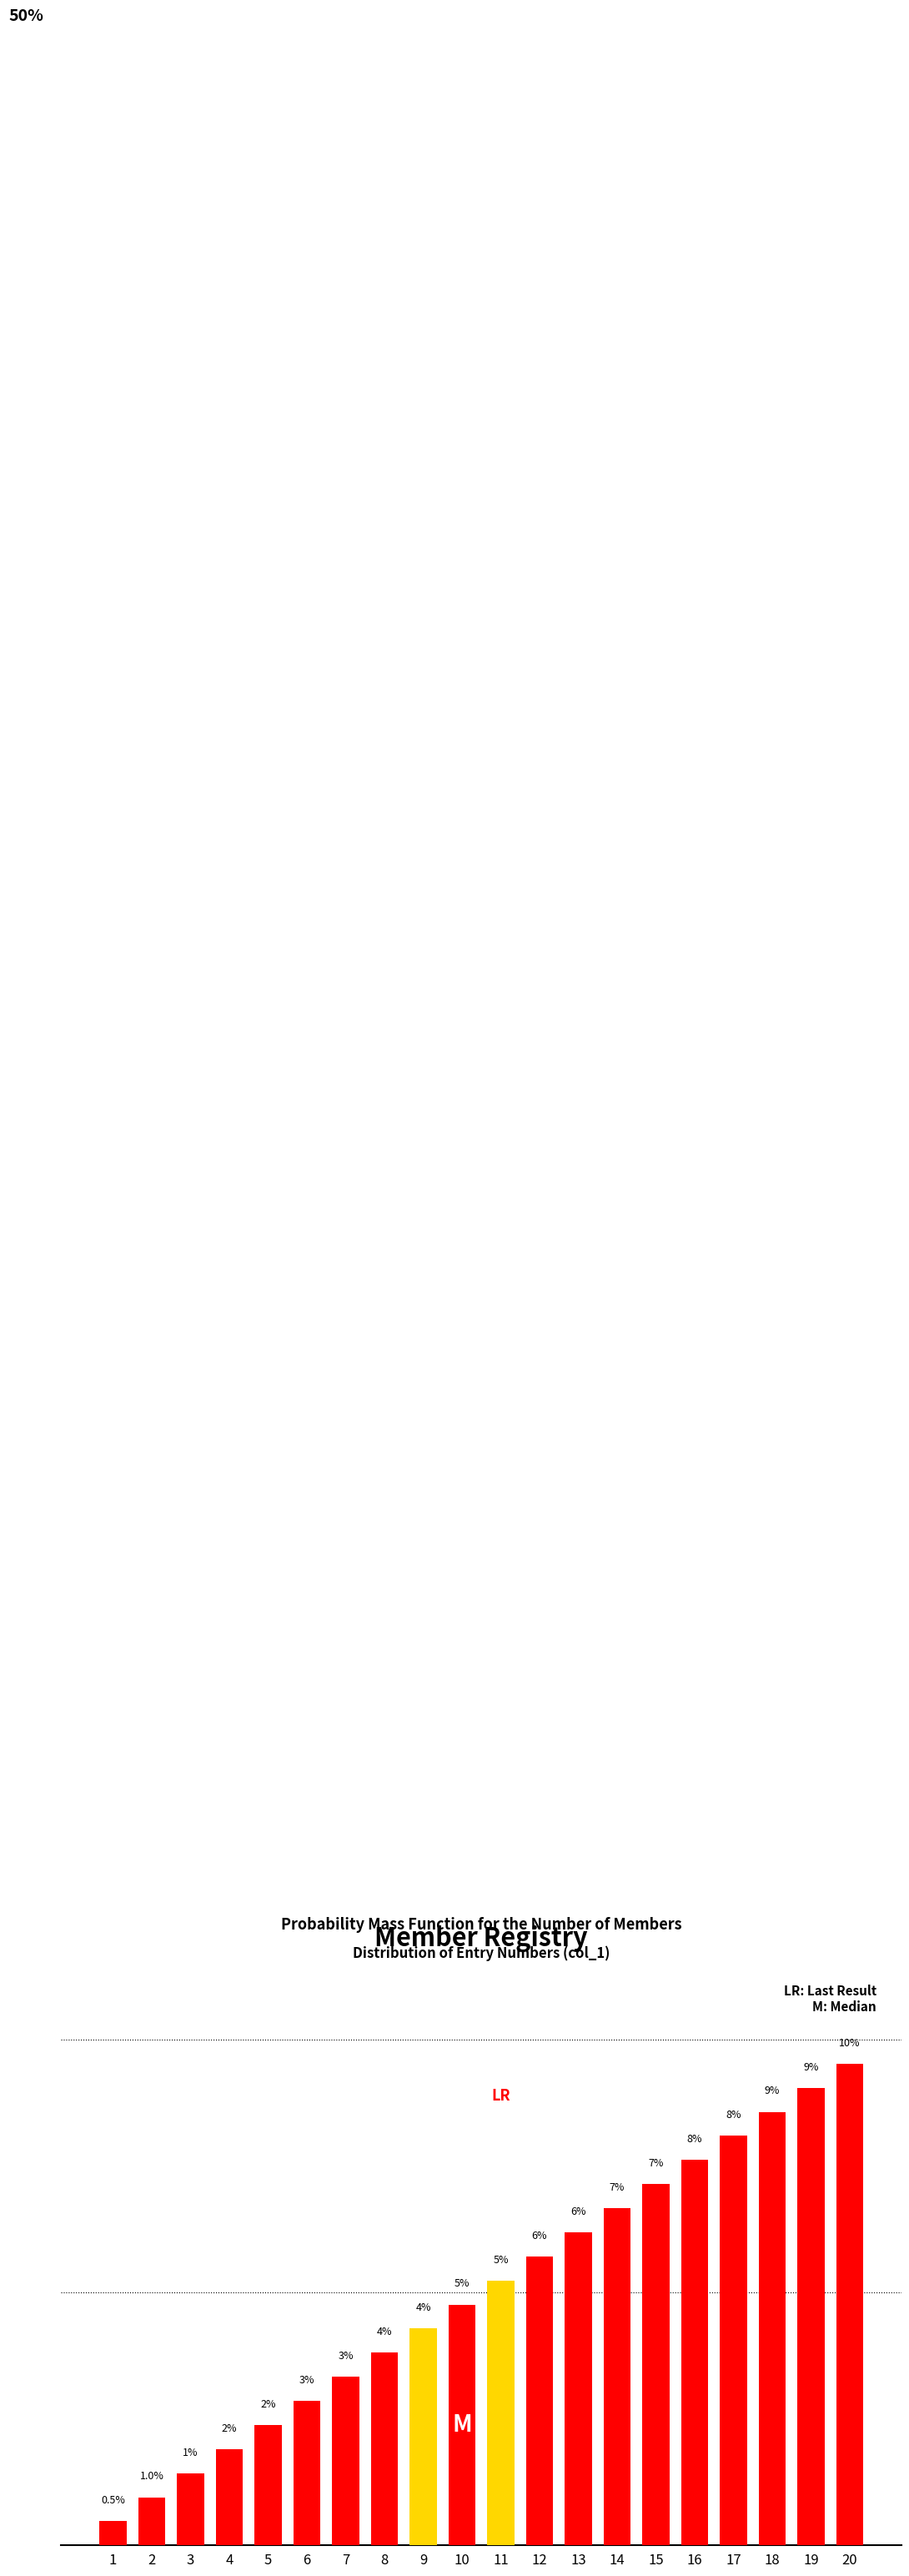

Are the bars horizontal?

No